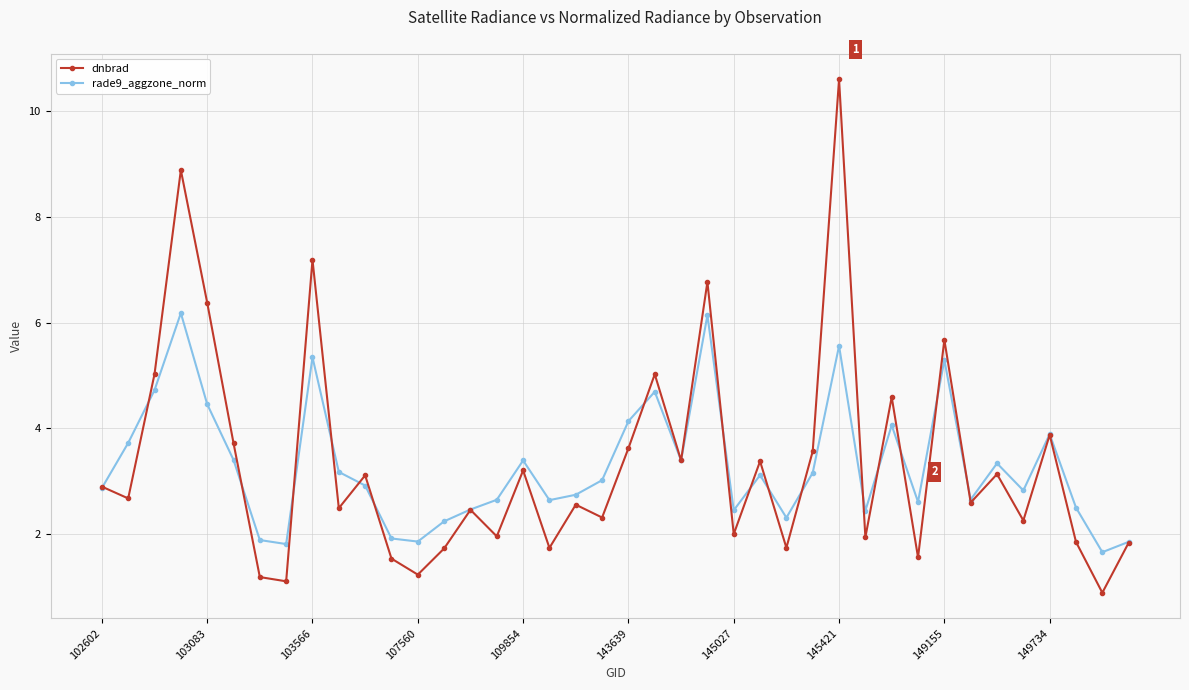

List the series in order of their peak value, highest first.

dnbrad, rade9_aggzone_norm